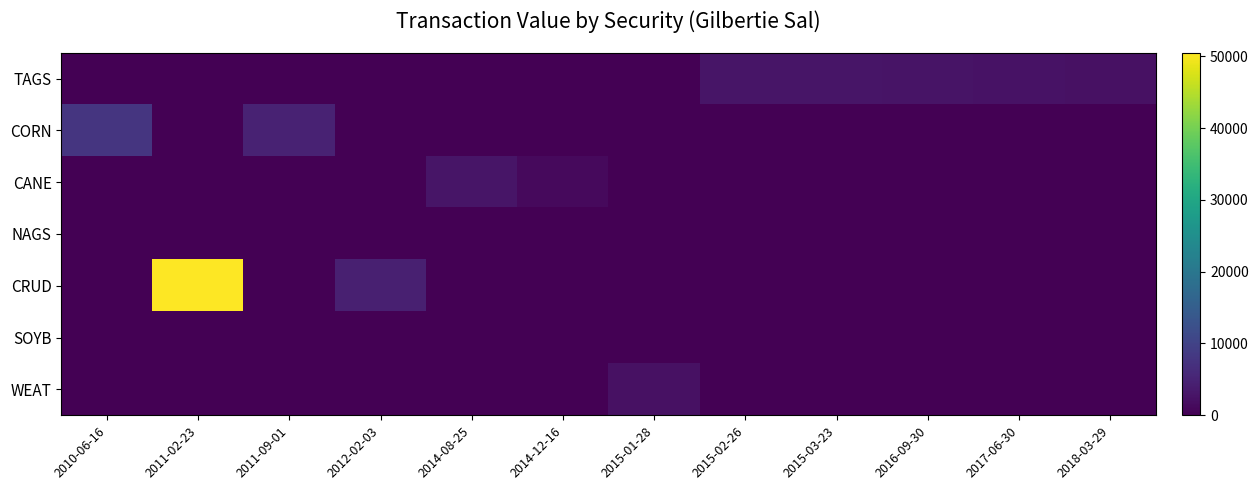

What is the total value across all series at 2015-02-26?

2950